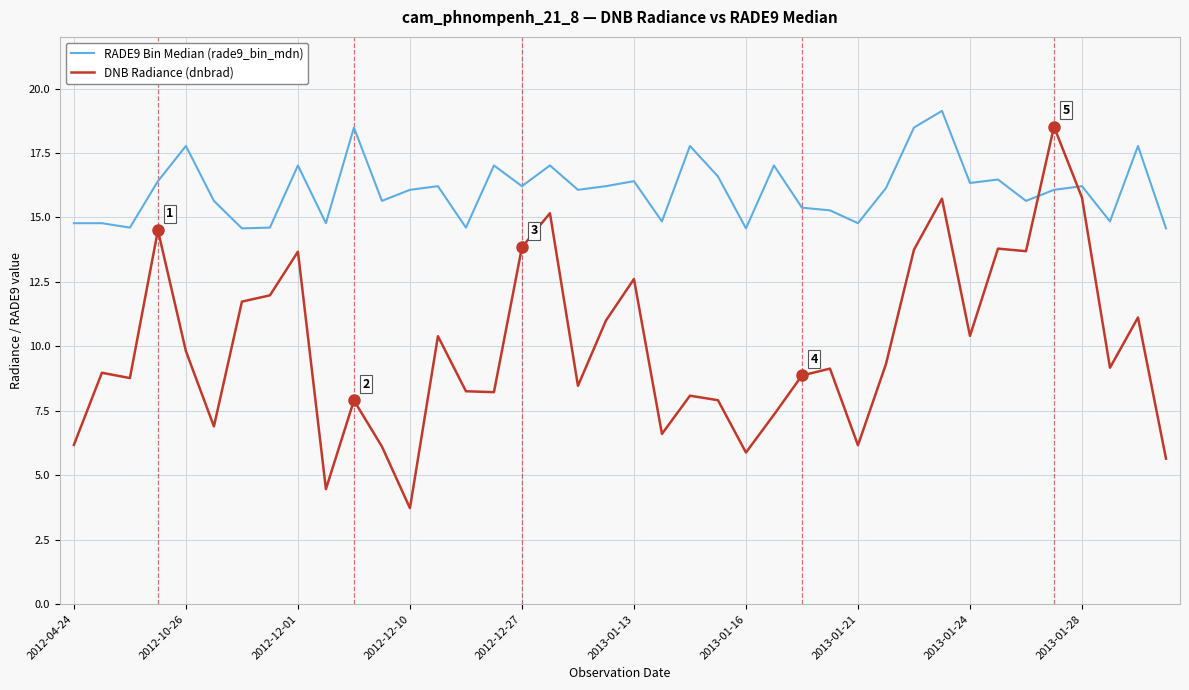

List the series in order of their overall mean, lowest first.

DNB Radiance (dnbrad), RADE9 Bin Median (rade9_bin_mdn)